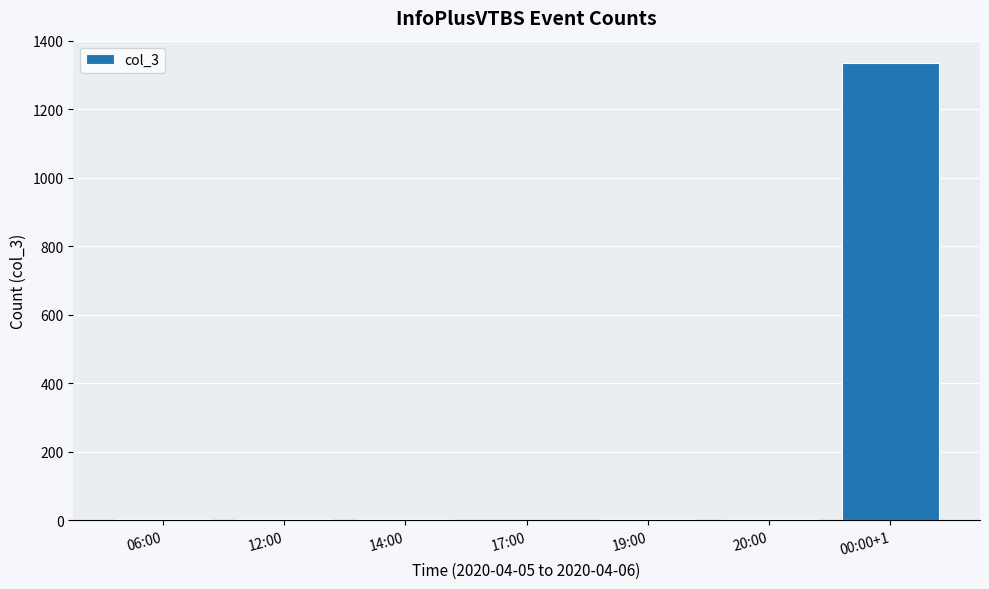

Which has a higher value, 00:00+1 or 06:00?

00:00+1